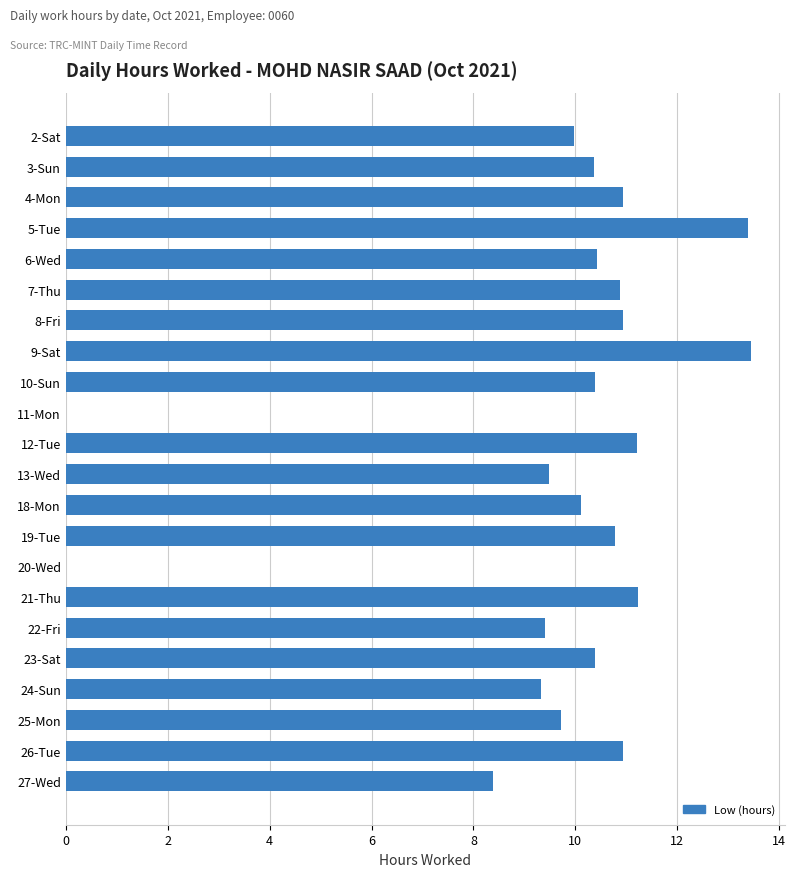

What is the sum of the values at 11-Mon and 26-Tue?

10.9